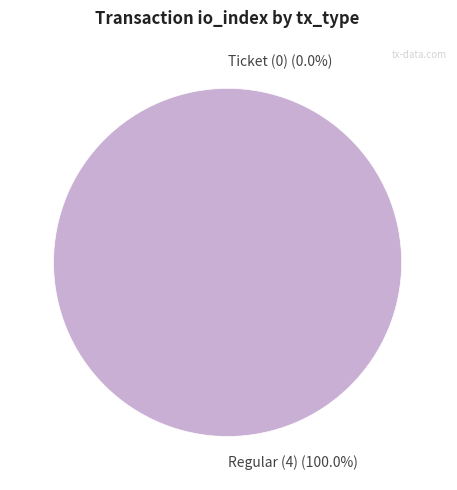

Is there a majority slice in this chart?

Yes